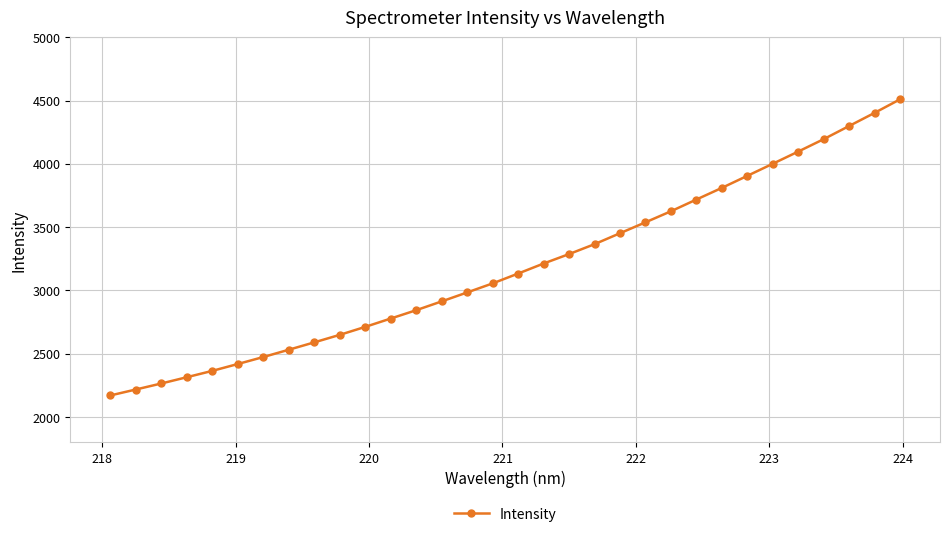

What is the average value?

3182.2